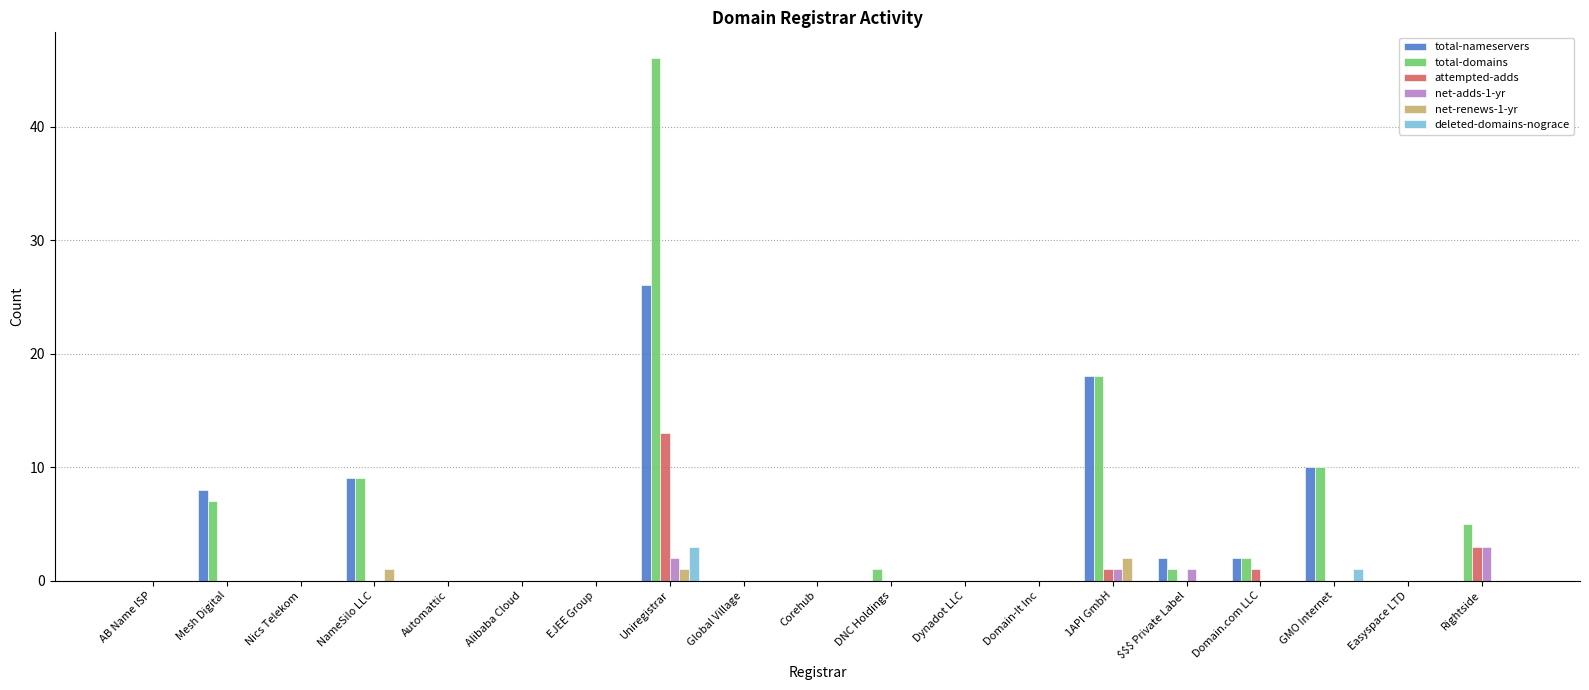

Reading left to right, transcribe all the data shown in this chart.

total-nameservers: 0	8	0	9	0	0	0	26	0	0	0	0	0	18	2	2	10	0	0
total-domains: 0	7	0	9	0	0	0	46	0	0	1	0	0	18	1	2	10	0	5
attempted-adds: 0	0	0	0	0	0	0	13	0	0	0	0	0	1	0	1	0	0	3
net-adds-1-yr: 0	0	0	0	0	0	0	2	0	0	0	0	0	1	1	0	0	0	3
net-renews-1-yr: 0	0	0	1	0	0	0	1	0	0	0	0	0	2	0	0	0	0	0
deleted-domains-nograce: 0	0	0	0	0	0	0	3	0	0	0	0	0	0	0	0	1	0	0